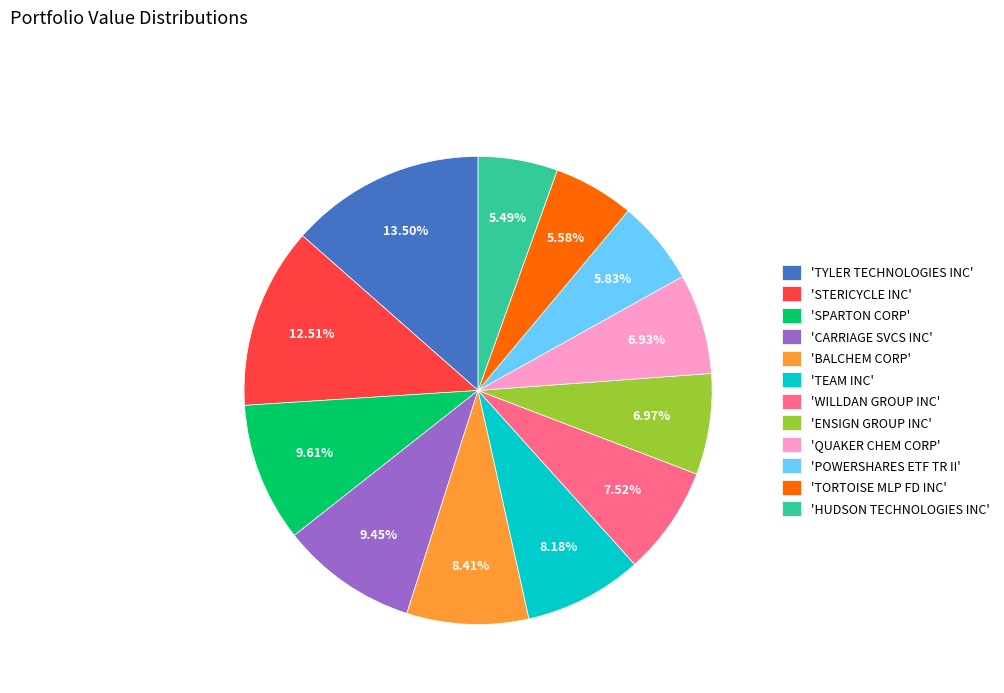

What is the largest slice in the pie chart?

'TYLER TECHNOLOGIES INC'